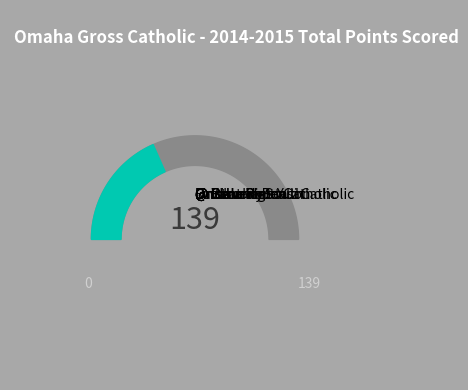

To the nearest percent, what is the difference between the @ Beatrice and @ Waverly slice percentages?

3%